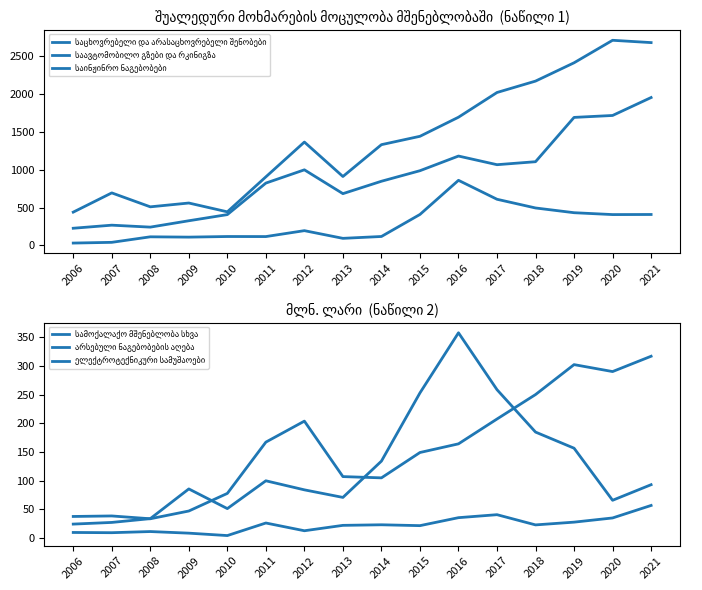

True or false: საინჟინრო ნაგებობები and საცხოვრებელი და არასაცხოვრებელი შენობები intersect in this chart.

False